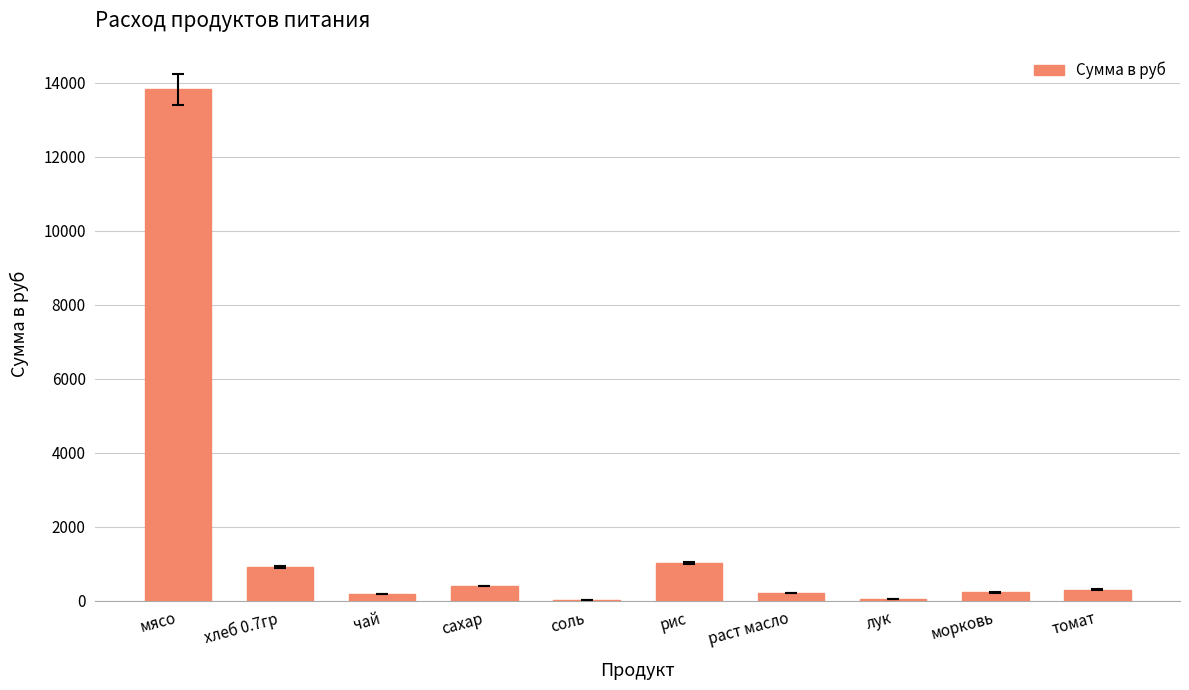

What is the change in value from чай to соль?

-158.0